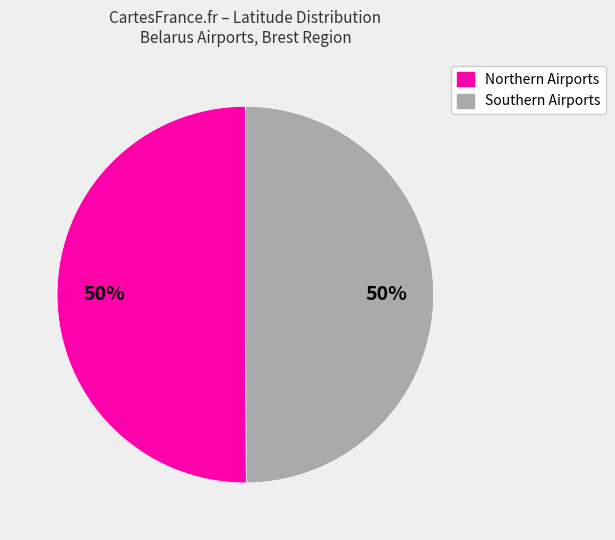

To the nearest percent, what is the average slice percentage?

50%